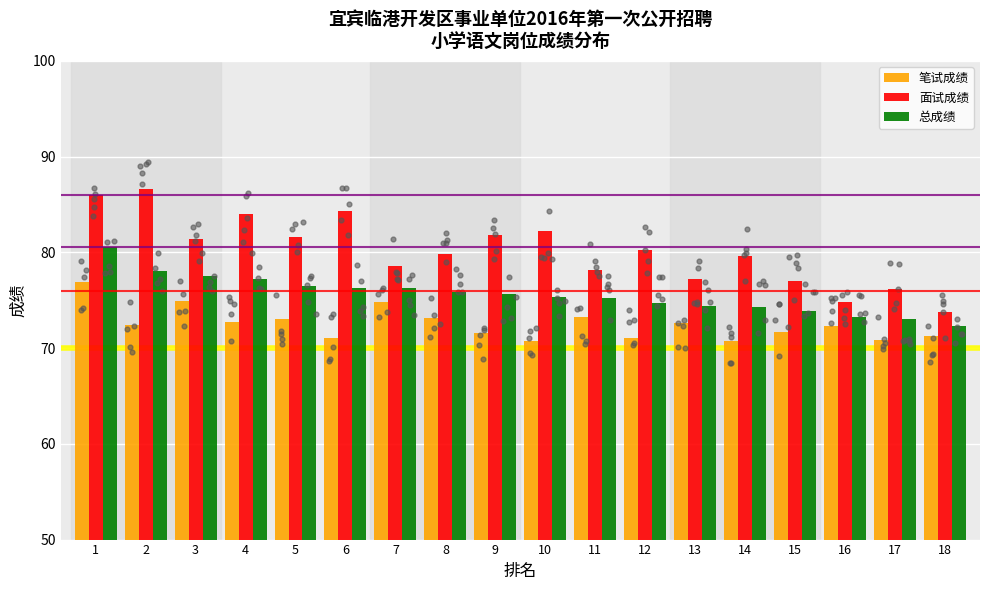

What is the total value across all series at 3?

233.8